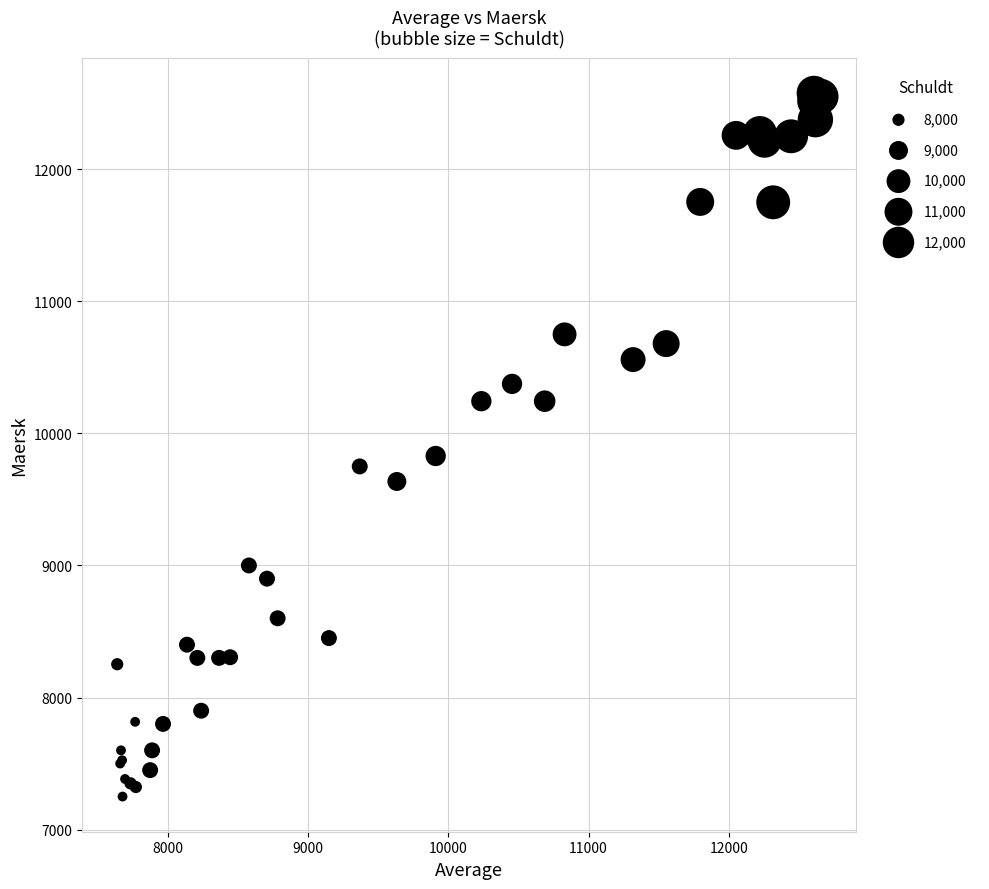

What Y value in the scatter plot is closest to 9913?

9829